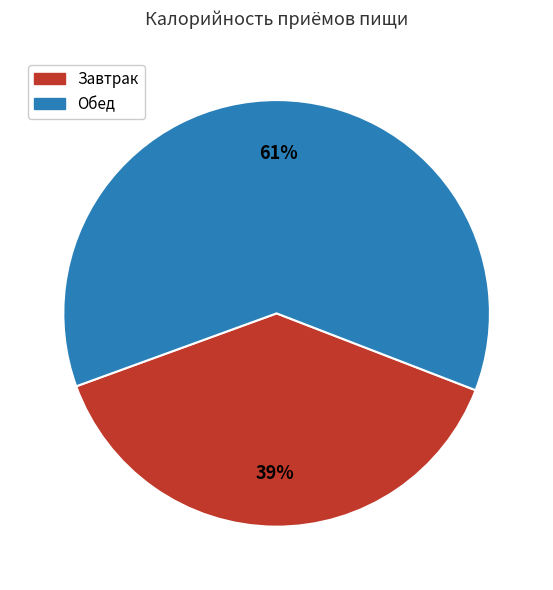

Which slice represents more than half of the pie?

Обед